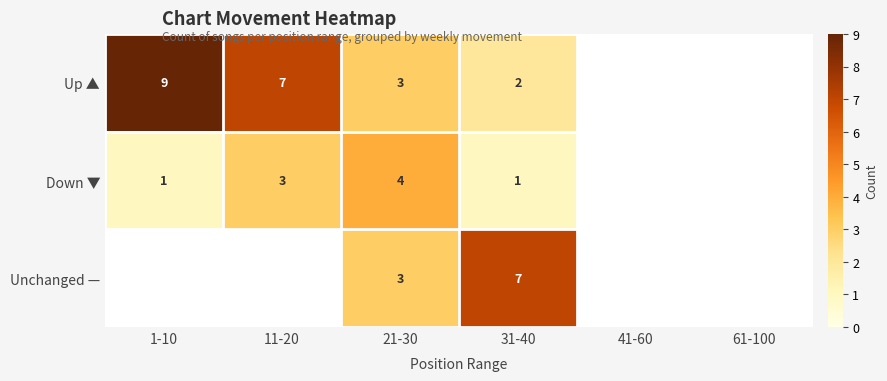

What is the maximum value shown in the chart?

9.0